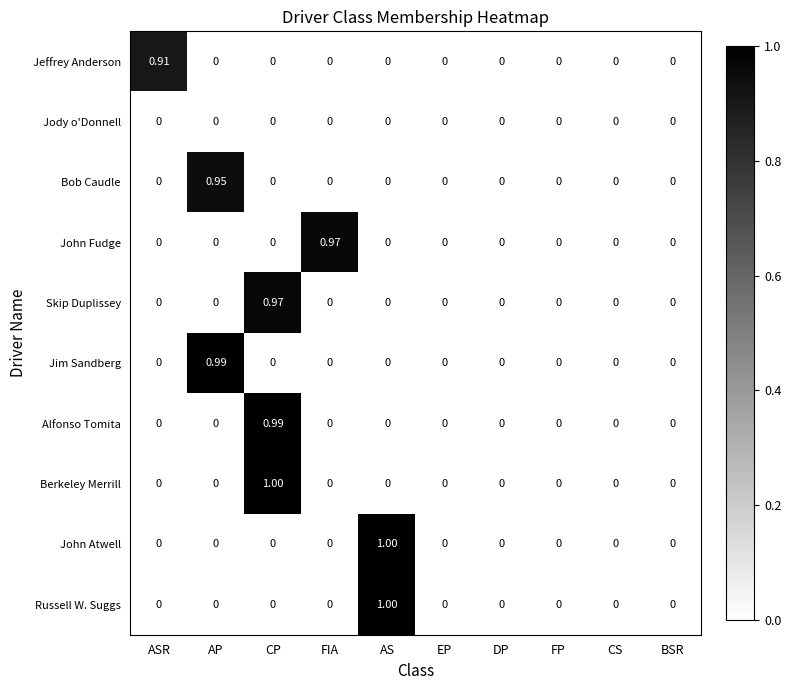

Which series changed the most between FIA and FP?

John Fudge